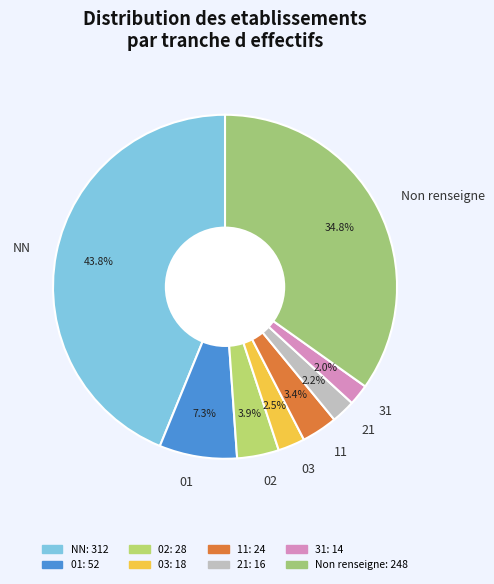

To the nearest percent, what portion does 01 represent?

7%